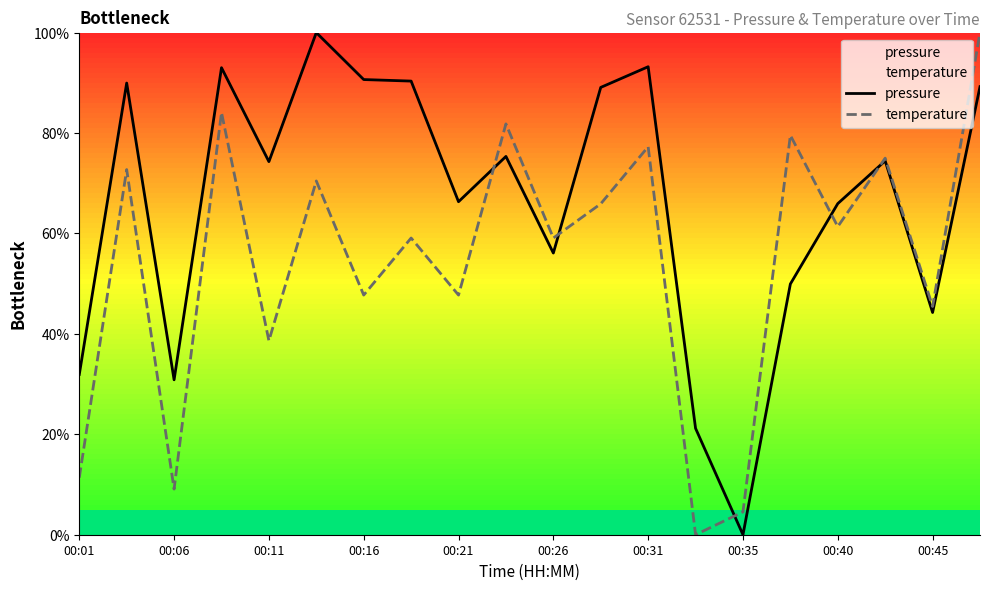

True or false: temperature has a value of 61.4 at 00:40.

True